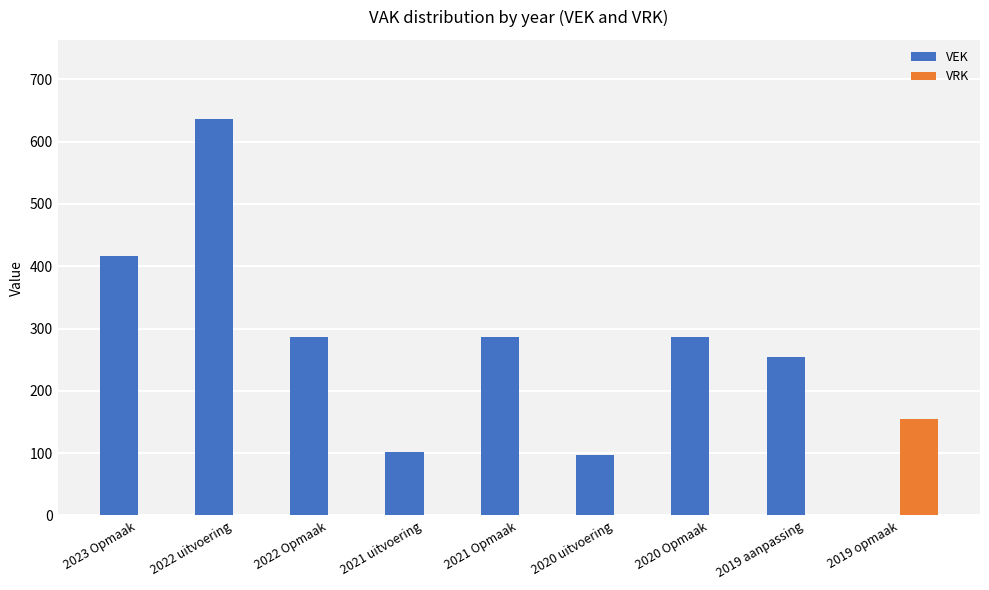

The value of VRK at 2020 Opmaak is 78. True or false?

False